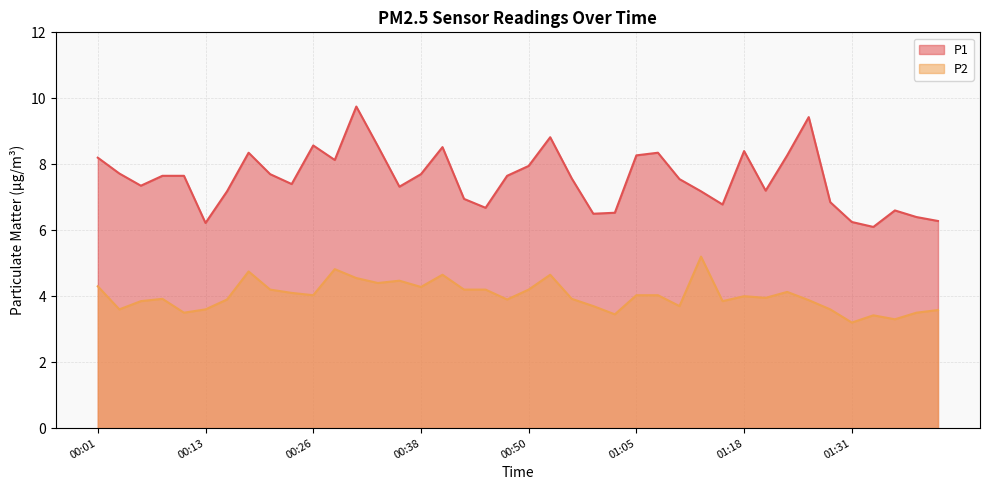

Reading right to left, transcribe all the data shown in this chart.

P1: 01:41=6.3	01:38=6.4	01:36=6.6	01:33=6.1	01:31=6.2	01:28=6.8	01:25=9.4	01:23=8.3	01:20=7.2	01:18=8.4	01:15=6.8	01:13=7.2	01:10=7.5	01:08=8.3	01:05=8.3	01:03=6.5	01:00=6.5	00:55=7.6	00:53=8.8	00:50=8.0	00:48=7.7	00:45=6.7	00:43=7.0	00:41=8.5	00:38=7.7	00:36=7.3	00:33=8.6	00:31=9.8	00:28=8.1	00:26=8.6	00:23=7.4	00:21=7.7	00:18=8.3	00:16=7.2	00:13=6.2	00:11=7.7	00:08=7.7	00:06=7.3	00:03=7.7	00:01=8.2
P2: 01:41=3.6	01:38=3.5	01:36=3.3	01:33=3.4	01:31=3.2	01:28=3.6	01:25=3.9	01:23=4.1	01:20=4.0	01:18=4.0	01:15=3.9	01:13=5.2	01:10=3.7	01:08=4.0	01:05=4.0	01:03=3.5	01:00=3.7	00:55=3.9	00:53=4.7	00:50=4.2	00:48=3.9	00:45=4.2	00:43=4.2	00:41=4.7	00:38=4.3	00:36=4.5	00:33=4.4	00:31=4.5	00:28=4.8	00:26=4.0	00:23=4.1	00:21=4.2	00:18=4.8	00:16=3.9	00:13=3.6	00:11=3.5	00:08=3.9	00:06=3.9	00:03=3.6	00:01=4.3